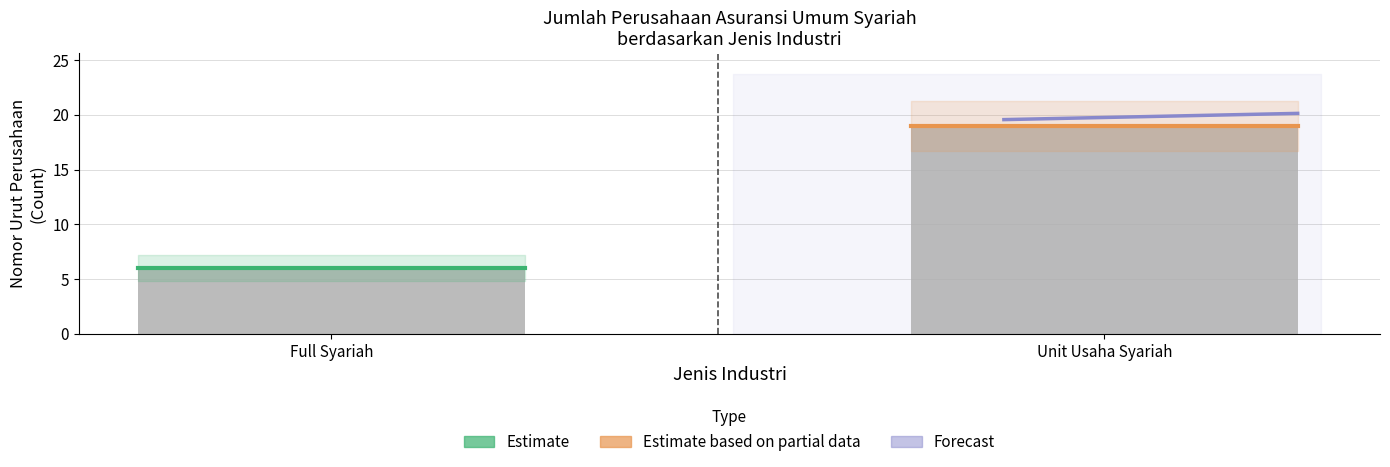

What value does the data have at Unit Usaha Syariah, to the nearest 5?

20